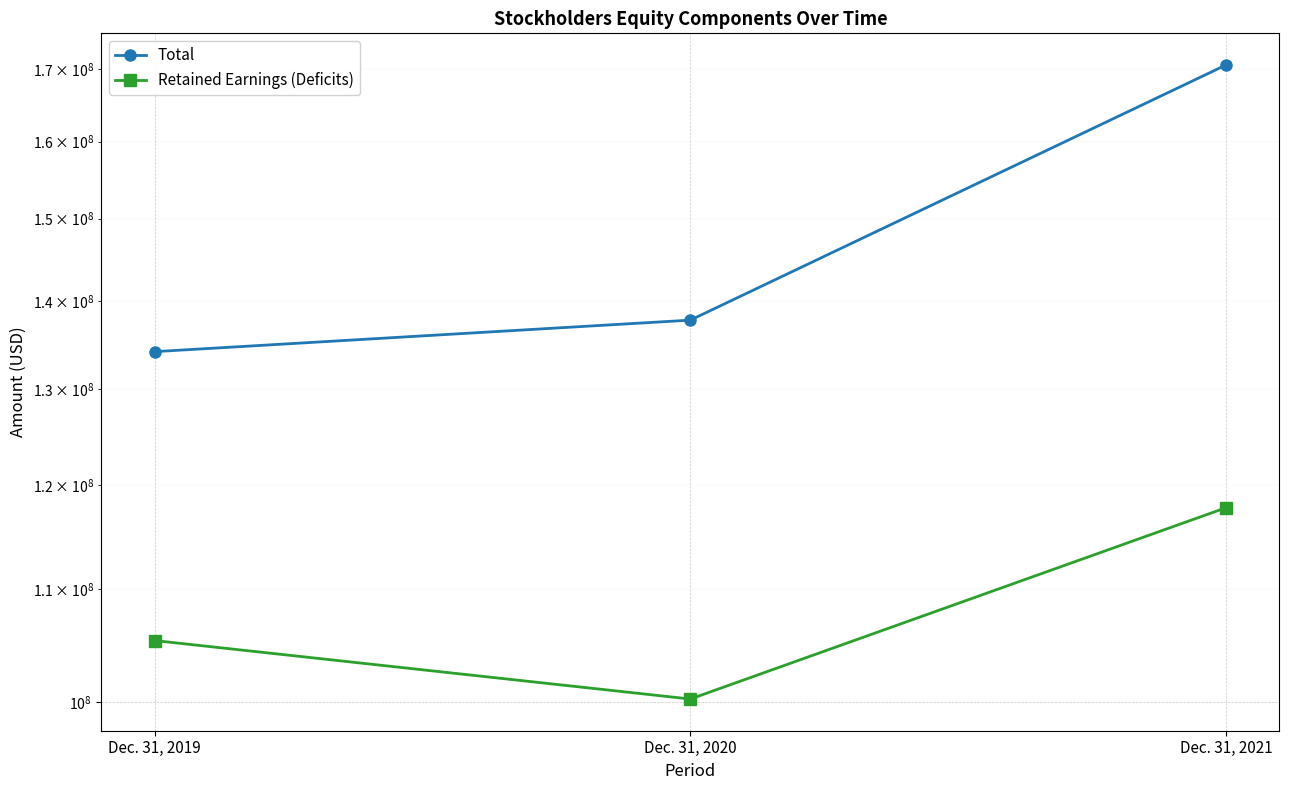

Which series changed the most between Dec. 31, 2019 and Dec. 31, 2020?

Retained Earnings (Deficits)